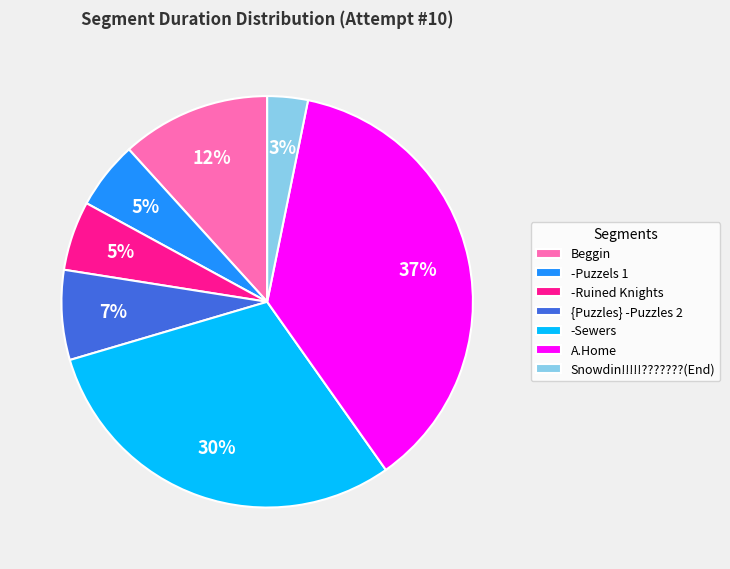

How many slices are in this pie chart?

7